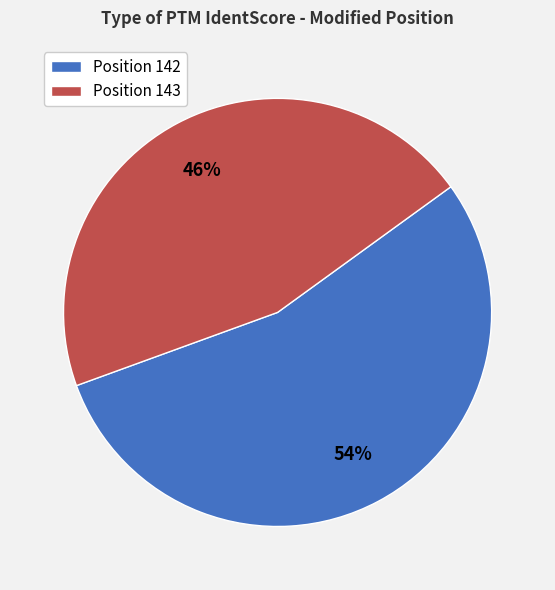

How many segments does this pie chart have?

2